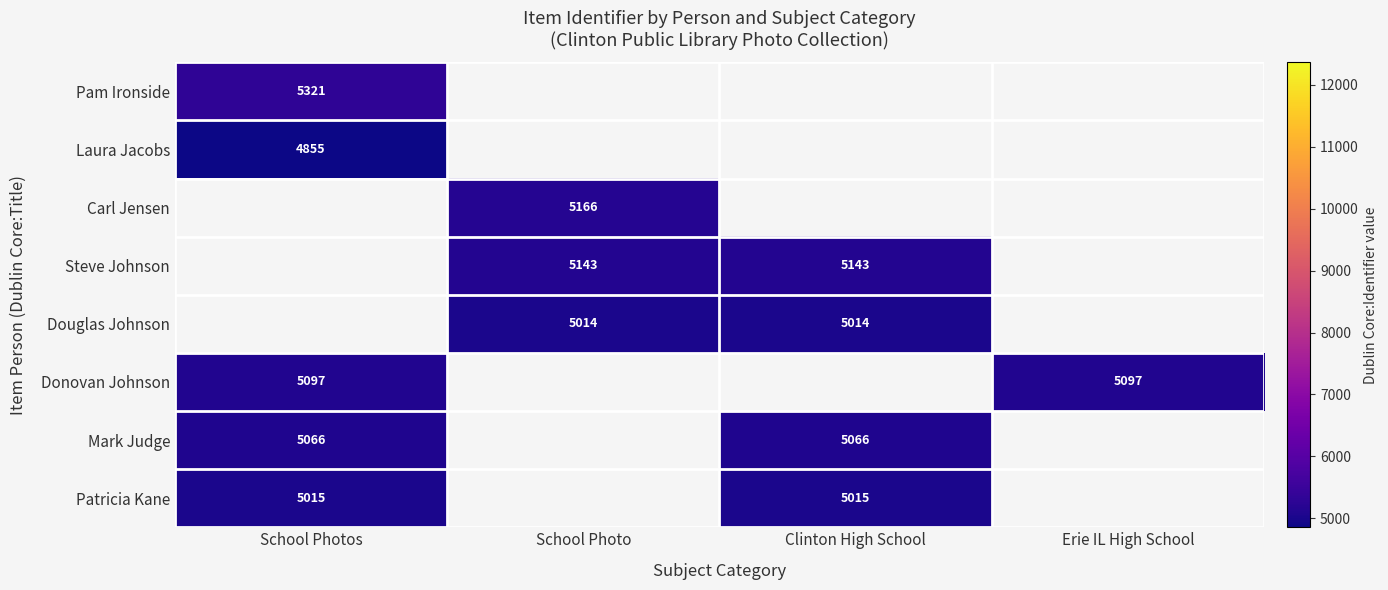

Is it true that Douglas Johnson equals 2317 at School Photo?

False